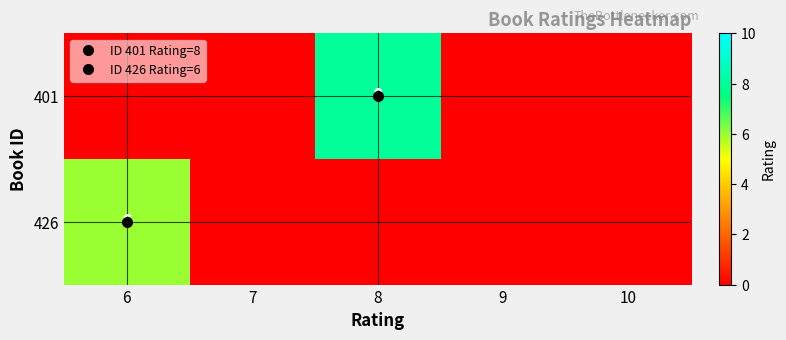

The 401 series shows 8 at 8. True or false?

True